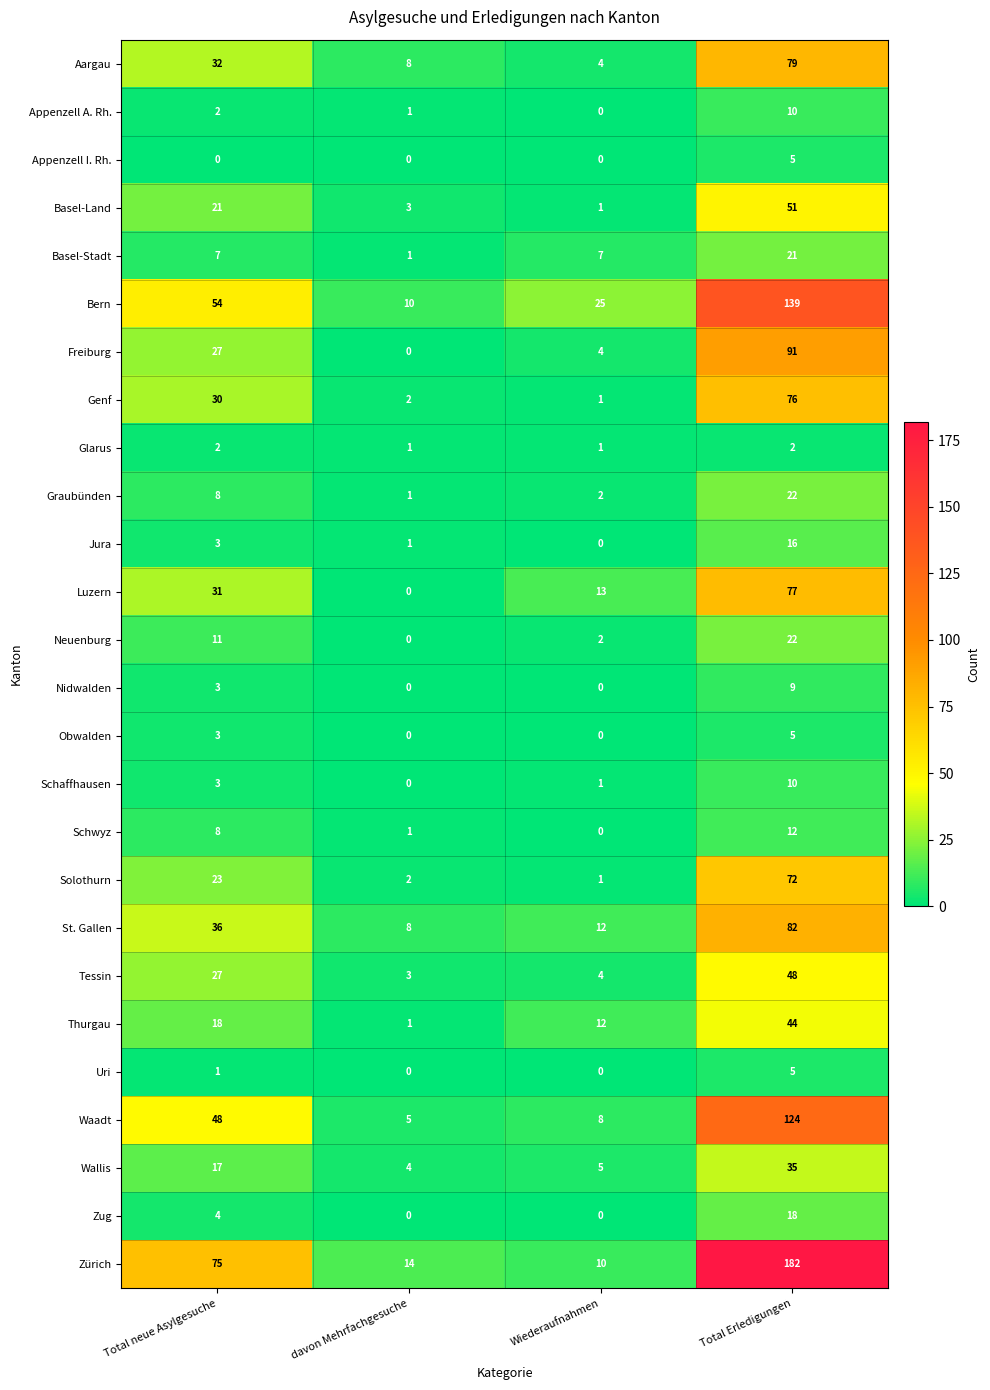

True or false: Wallis has a value of 22 at Total neue Asylgesuche.

False